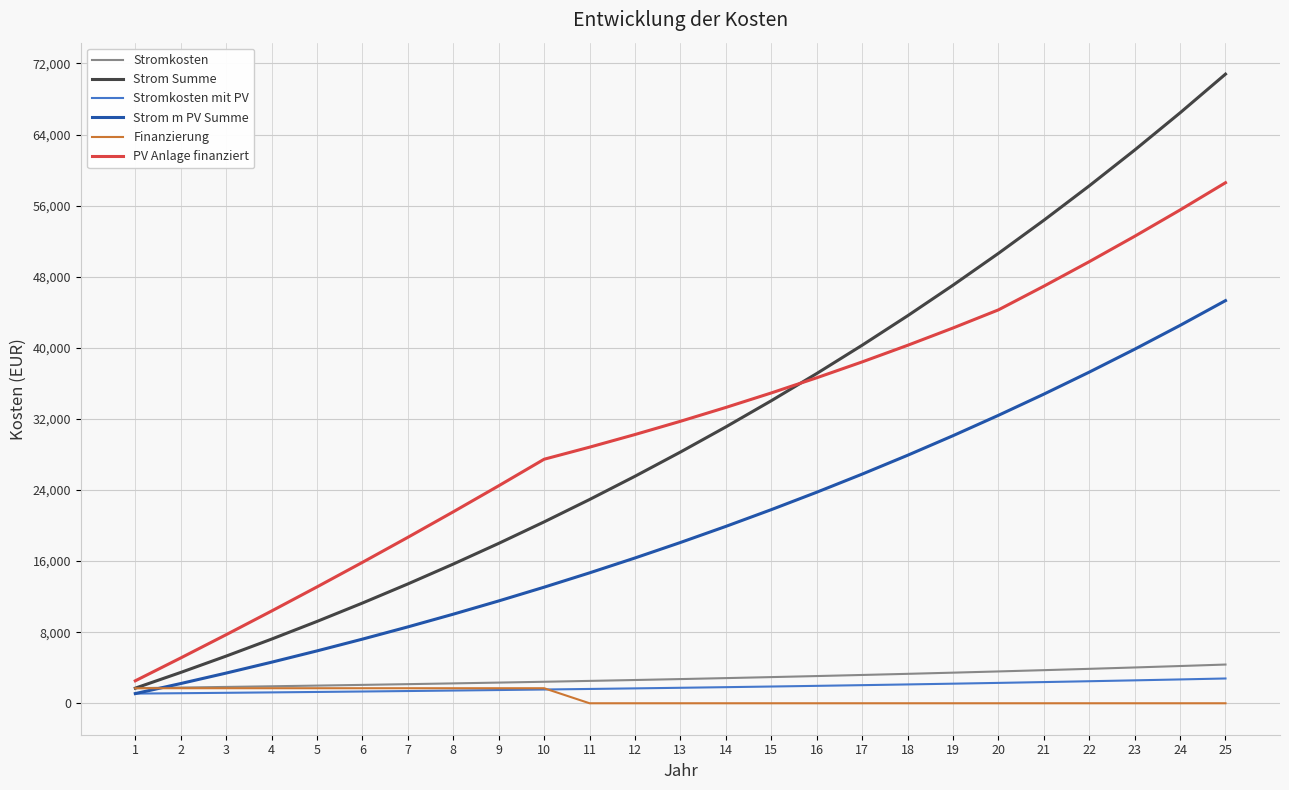

List the labels in order of Strom Summe value, largest first.

25, 24, 23, 22, 21, 20, 19, 18, 17, 16, 15, 14, 13, 12, 11, 10, 9, 8, 7, 6, 5, 4, 3, 2, 1